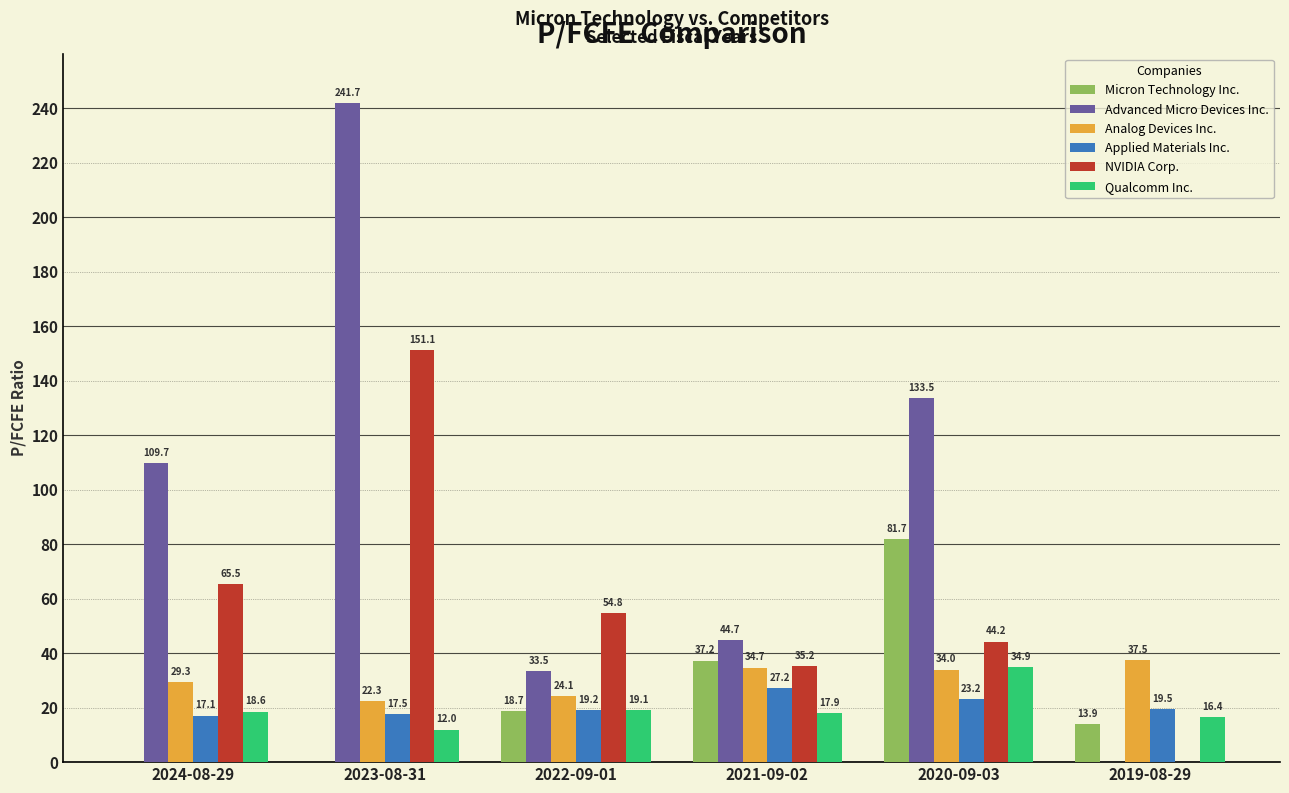

Is it true that Advanced Micro Devices Inc. equals 109.7 at 2024-08-29?

True